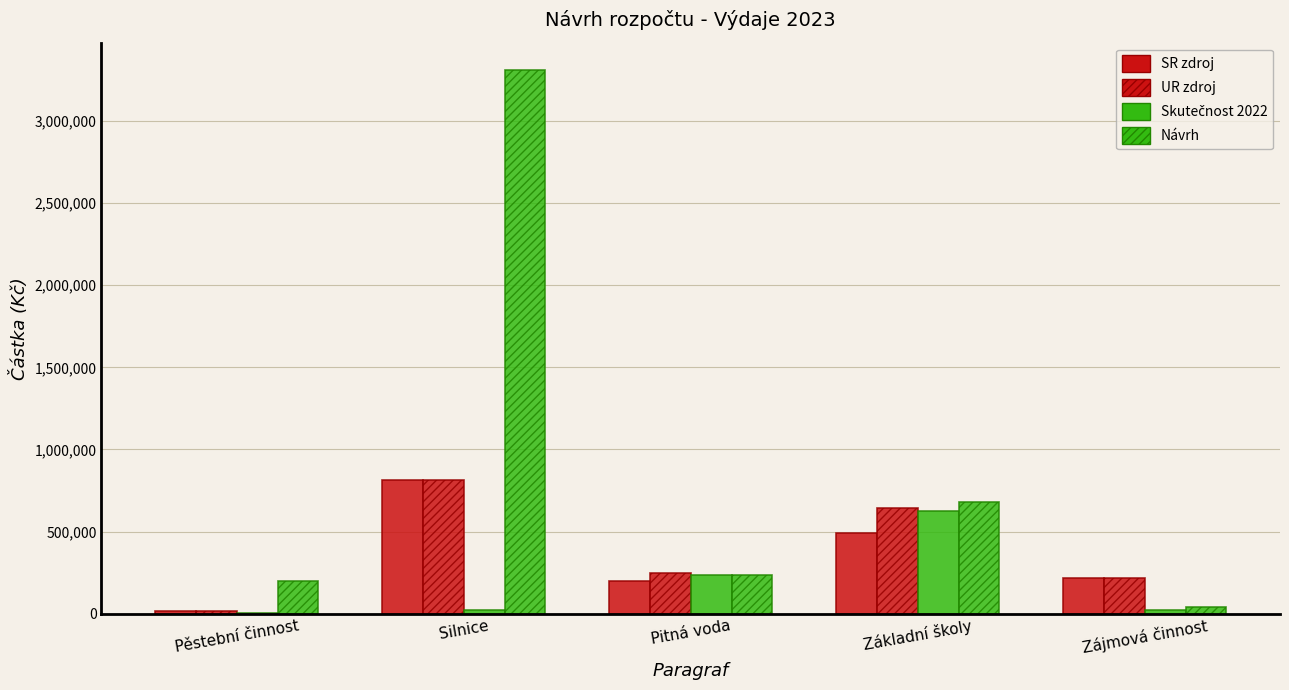

What position from the left is Pitná voda?

3